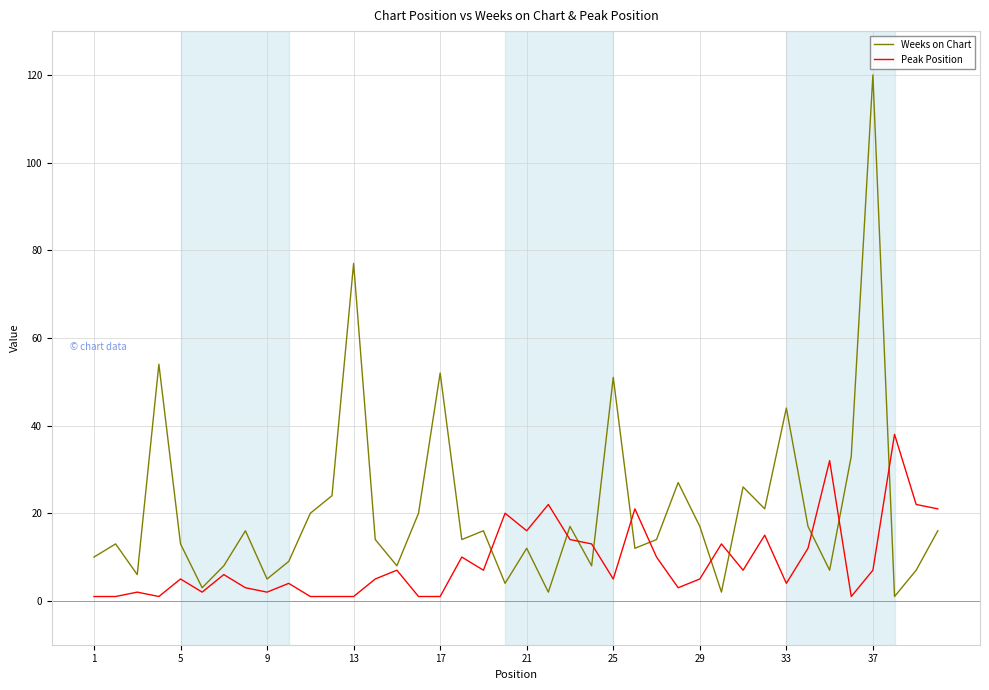

Which series has the widest spread of values?

Weeks on Chart